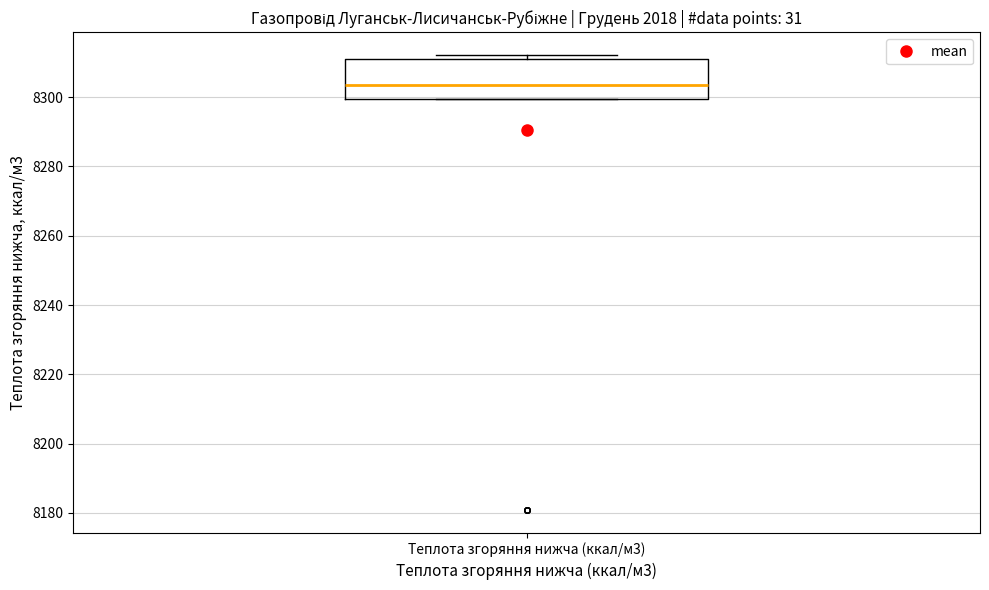

Transcribe this box plot: give where the median line is, the range the box spans, and where the two whiskers end, as read against the y-axis. The values are not printed on the chart, so give them approximately, as read against the axis.

median 8304, box 8300 to 8312, whiskers 8300 to 8312 (just above the box's upper edge)